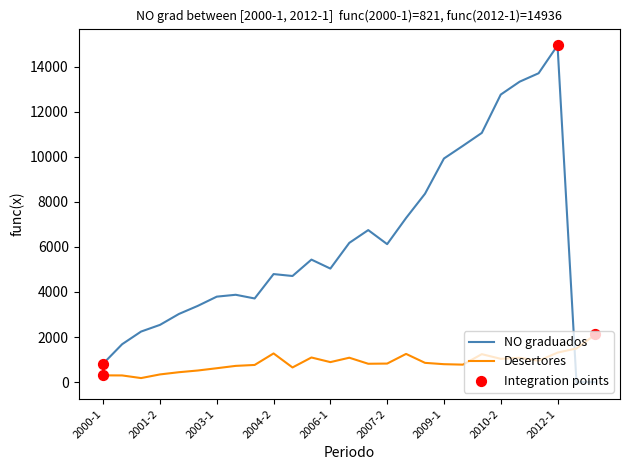

Which series has the widest spread of values?

NO graduados